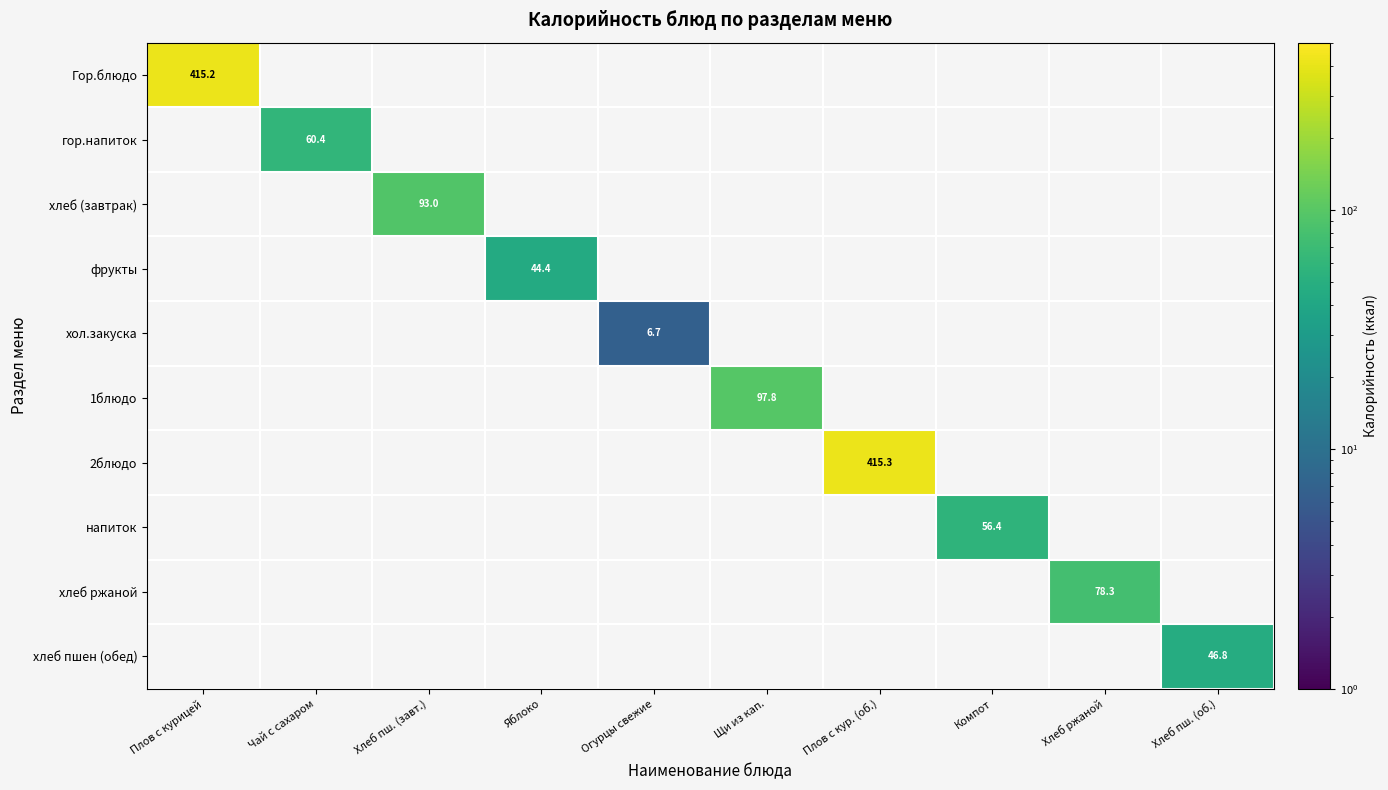

Count the number of data series in this chart.

10